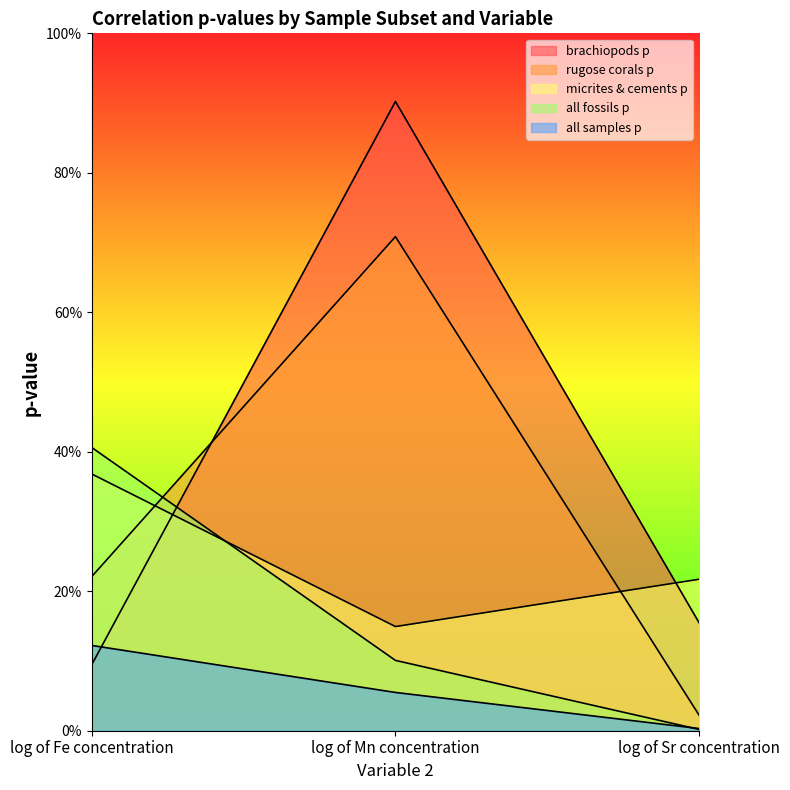

What is the total value across all series at log of Sr concentration?

0.4